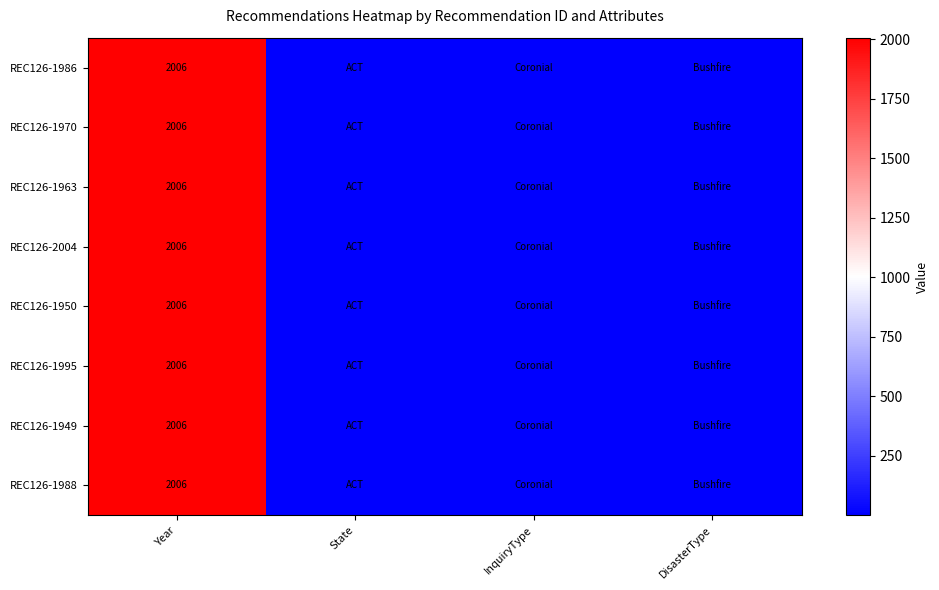

At how many categories does at least one series exceed 290?

1